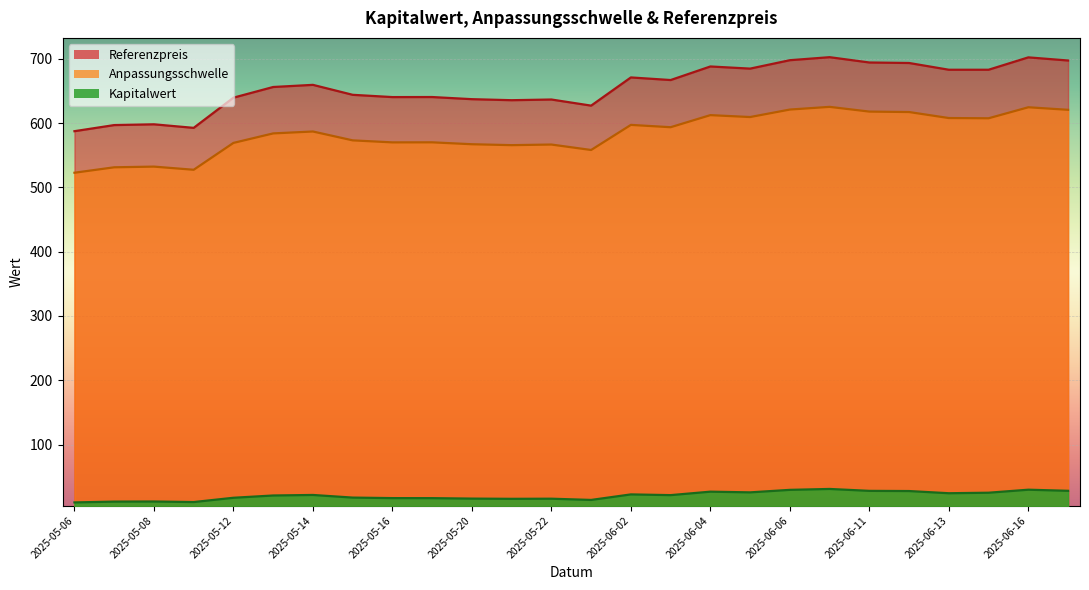

What is the sum of the Kapitalwert values at 2025-05-15 and 2025-06-17?

45.6